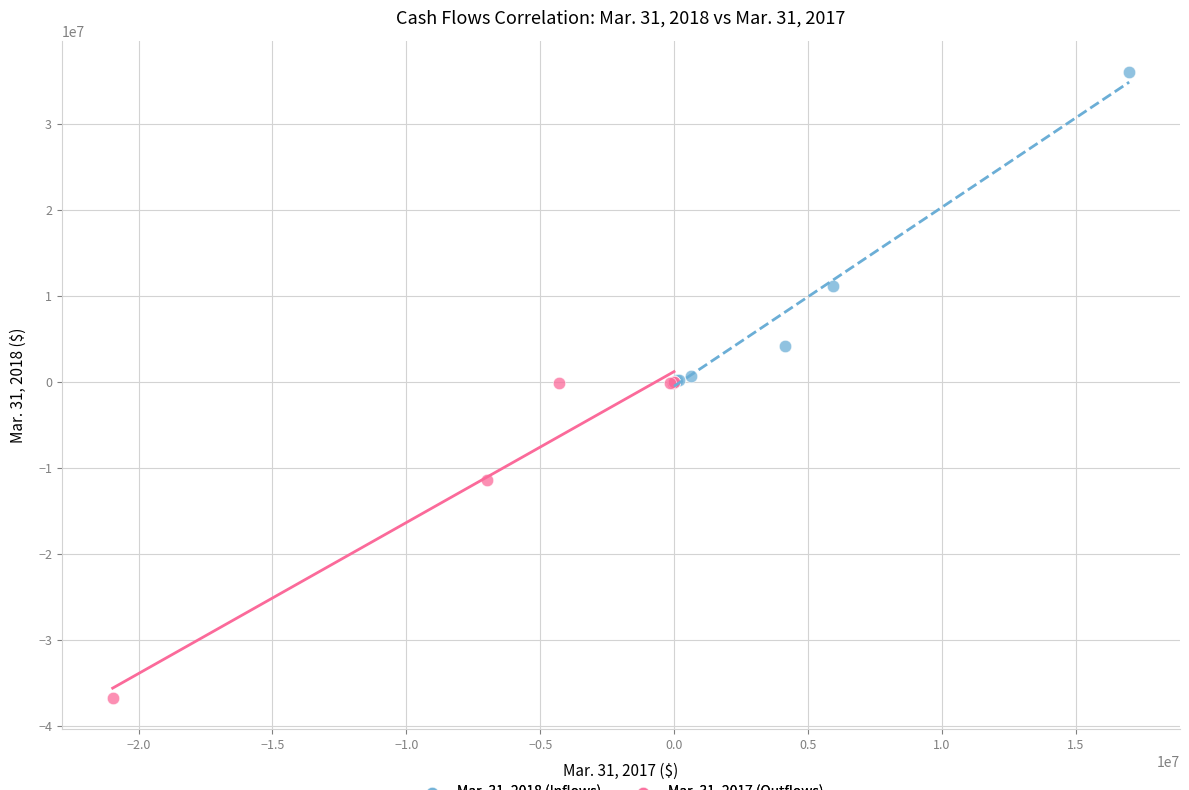

Which series contains the highest Y value?

Mar. 31, 2018 (Inflows)